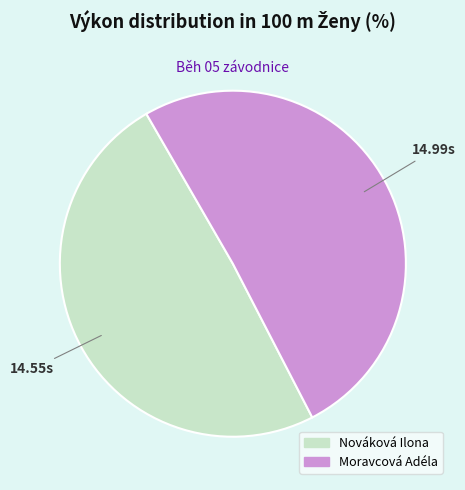

Which category has the biggest portion of the pie?

Moravcová Adéla